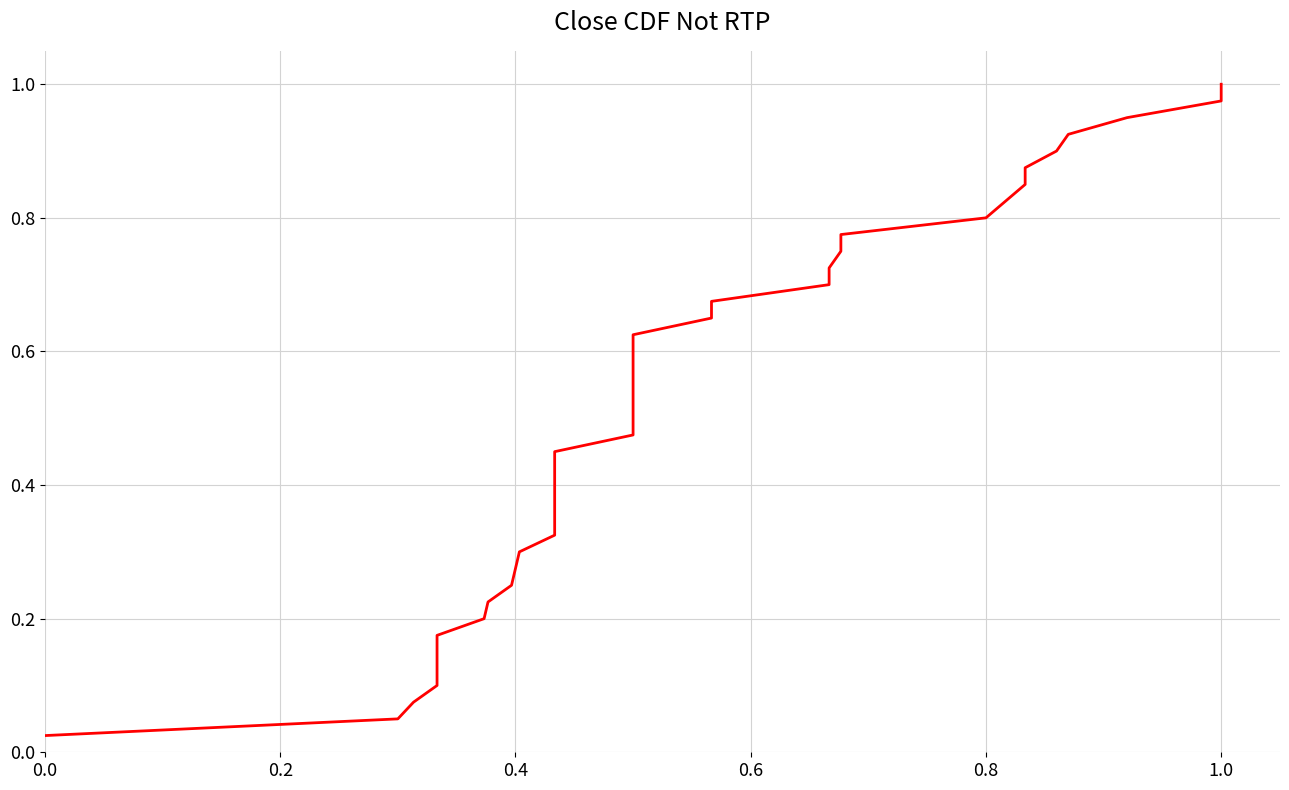

What is the difference between the second highest and minimum values?

0.9